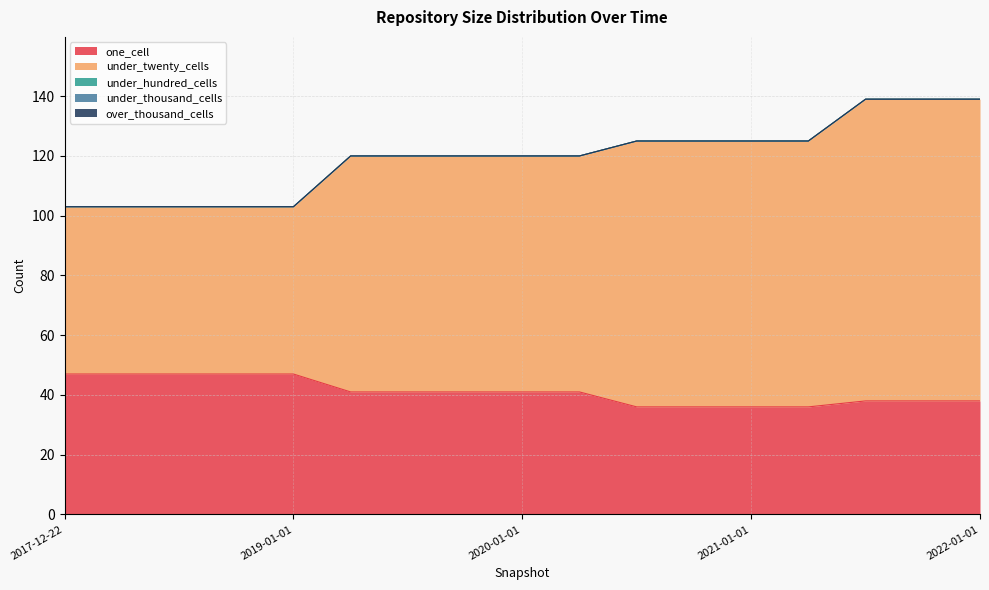

What is the difference between the maximum and minimum values in the one_cell series?

11